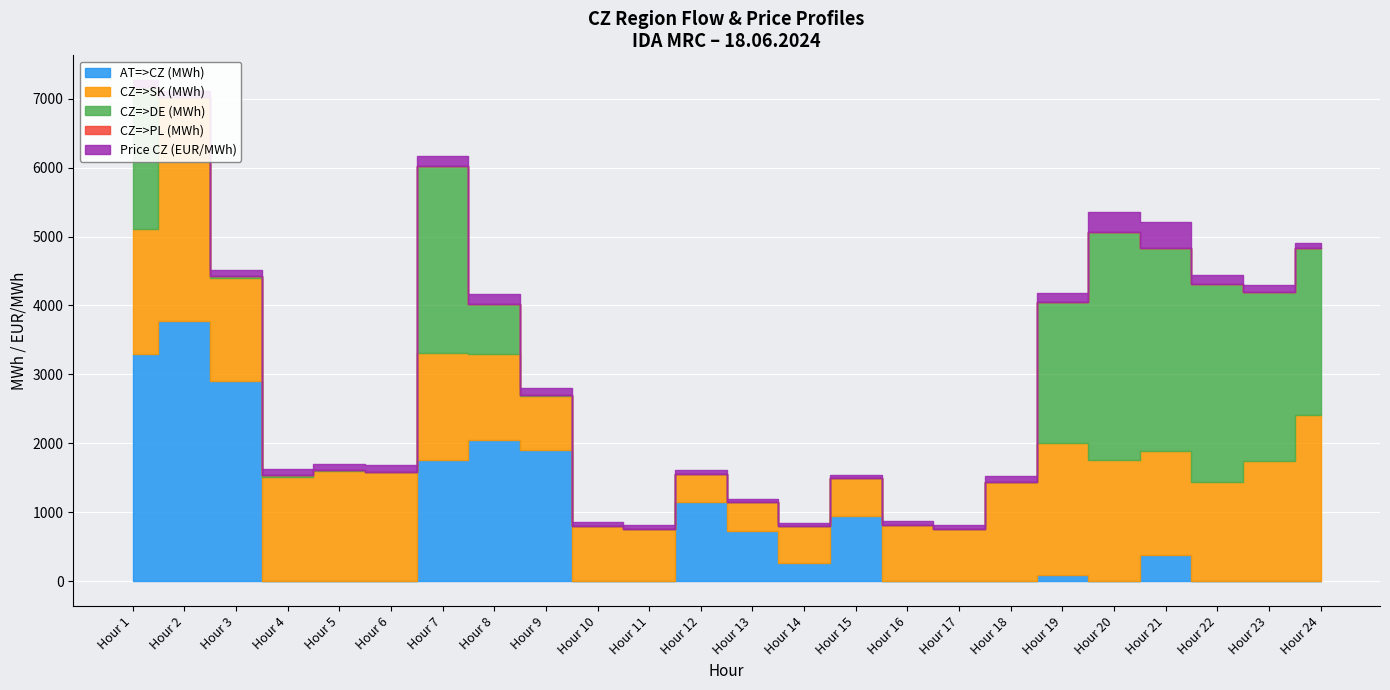

What is the sum of the Price CZ (EUR/MWh) values at 23 and 22?

243.2